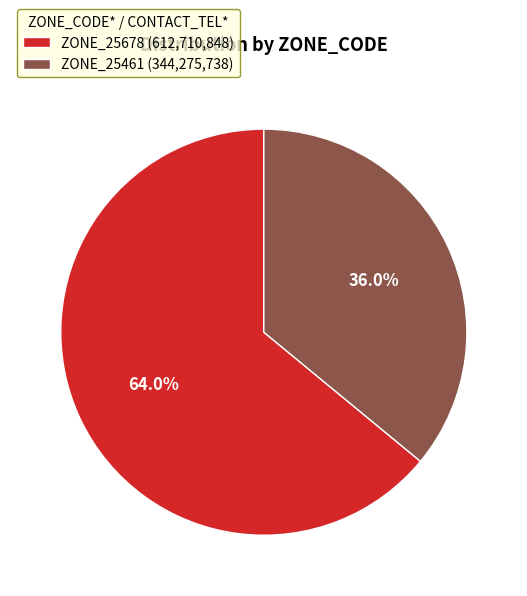

Rank the categories by value from lowest to highest.

ZONE_25461, ZONE_25678